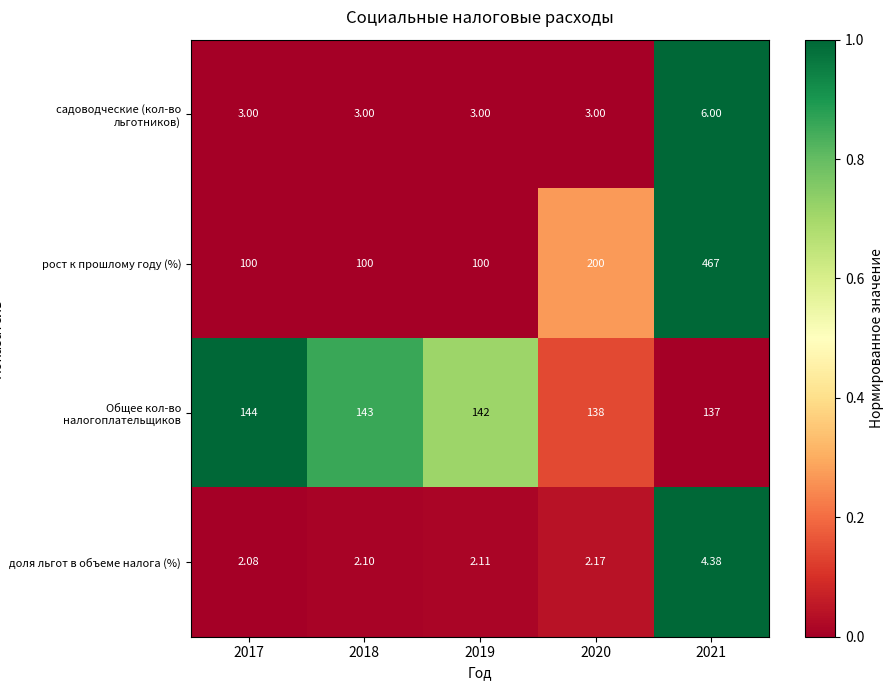

Rank the series by their maximum value, from highest to lowest.

рост к прошлому году (%), Общее кол-во налогоплательщиков, садоводческие (кол-во льготников), доля льгот в объеме налога (%)